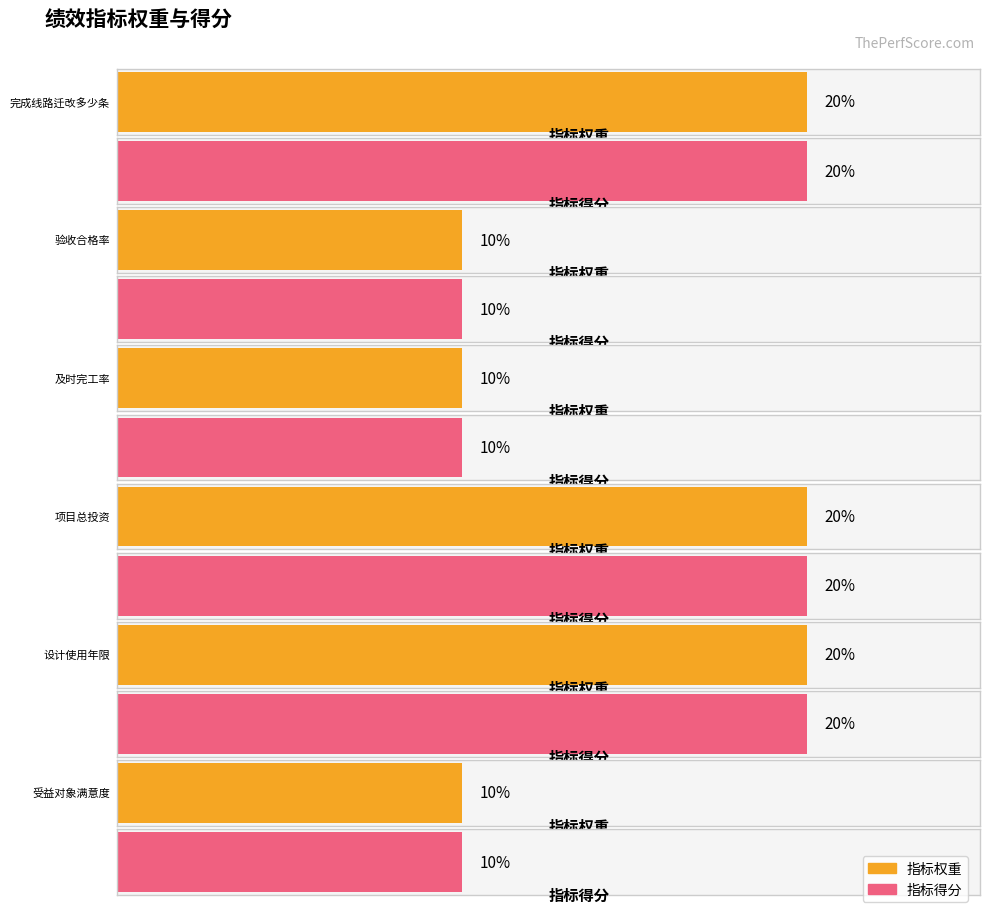

At which label is 指标得分 closest to 15?

完成线路迁改多少条